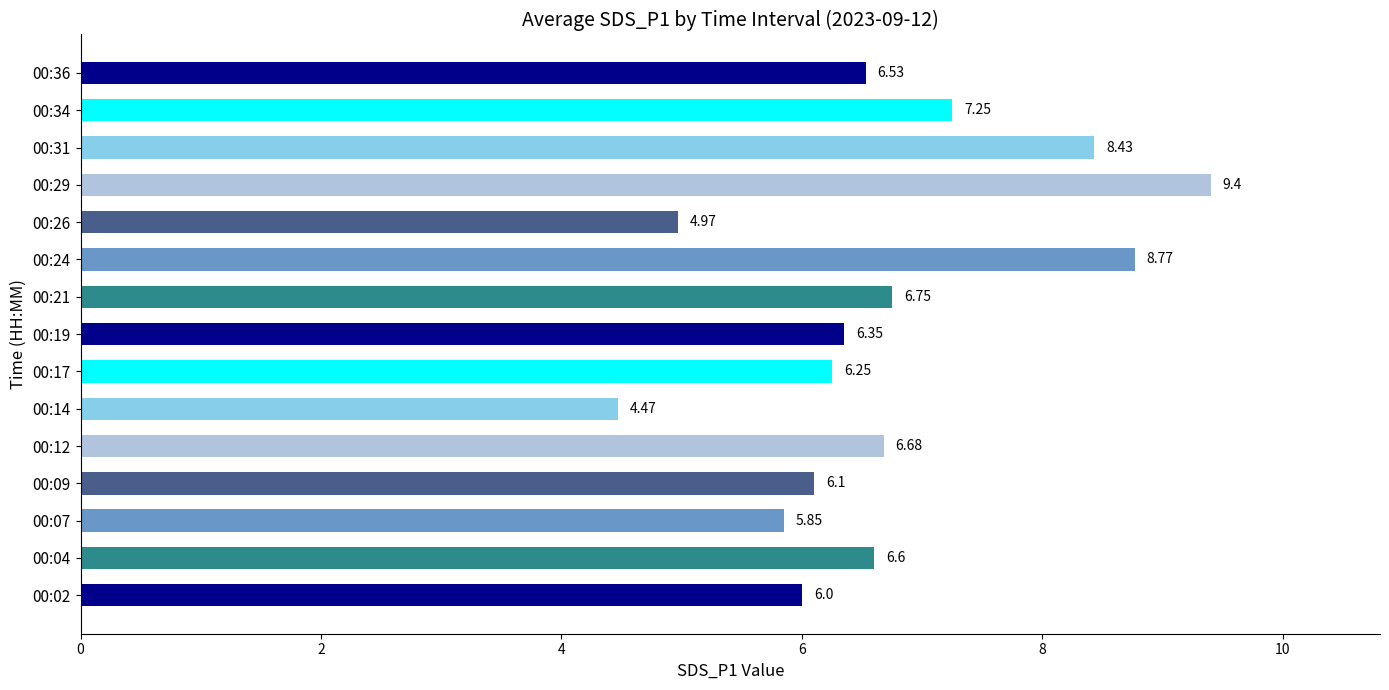

How many bars are there in total?

15